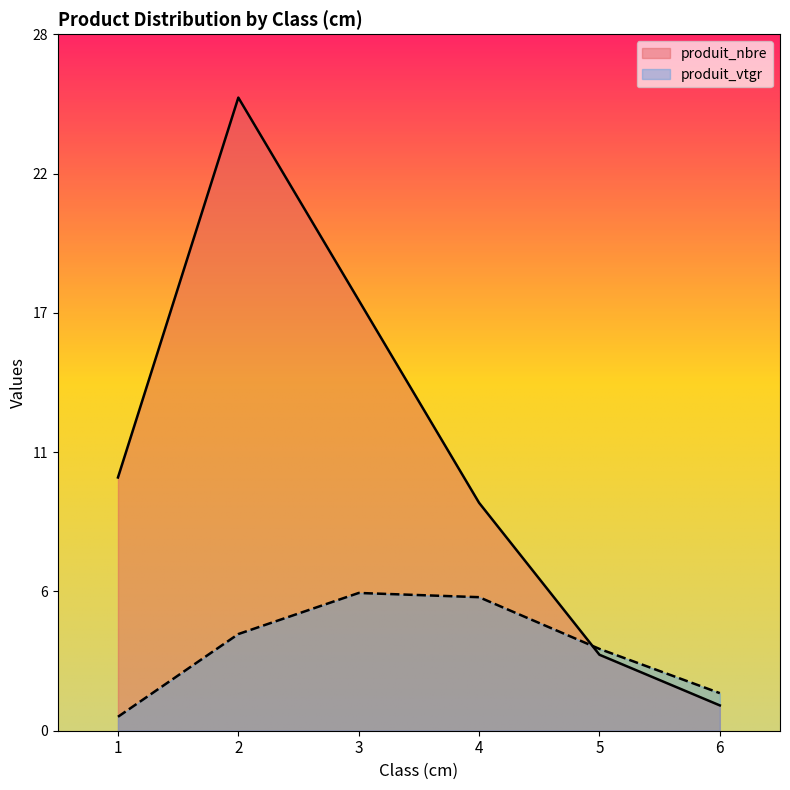

Between 2 and 4, which is larger?

2